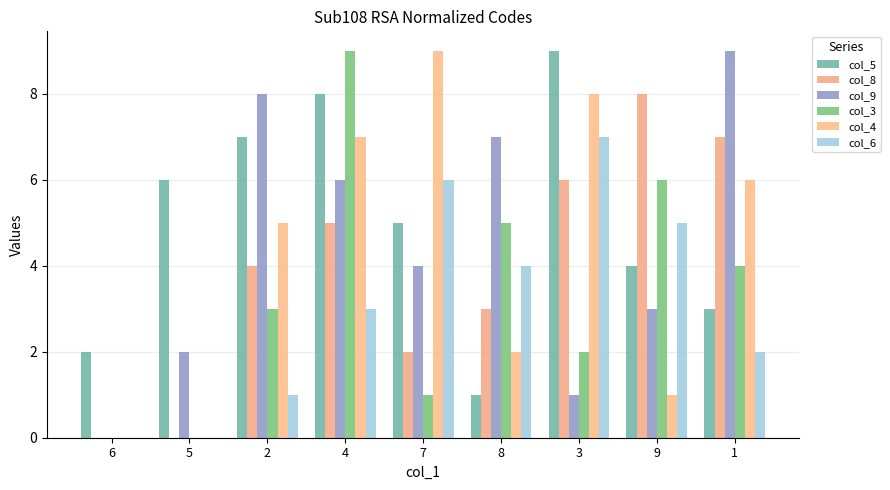

Reading left to right, what are all the values shown in this chart?

col_5: 6=2	5=6	2=7	4=8	7=5	8=1	3=9	9=4	1=3
col_8: 6=0	5=0	2=4	4=5	7=2	8=3	3=6	9=8	1=7
col_9: 6=0	5=2	2=8	4=6	7=4	8=7	3=1	9=3	1=9
col_3: 6=0	5=0	2=3	4=9	7=1	8=5	3=2	9=6	1=4
col_4: 6=0	5=0	2=5	4=7	7=9	8=2	3=8	9=1	1=6
col_6: 6=0	5=0	2=1	4=3	7=6	8=4	3=7	9=5	1=2